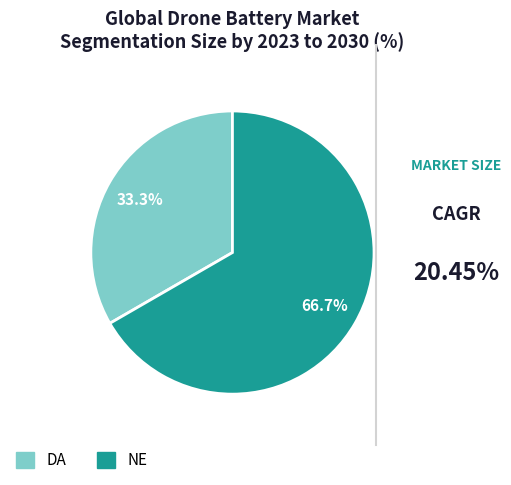

What portion of the pie excludes NE?

33.3%